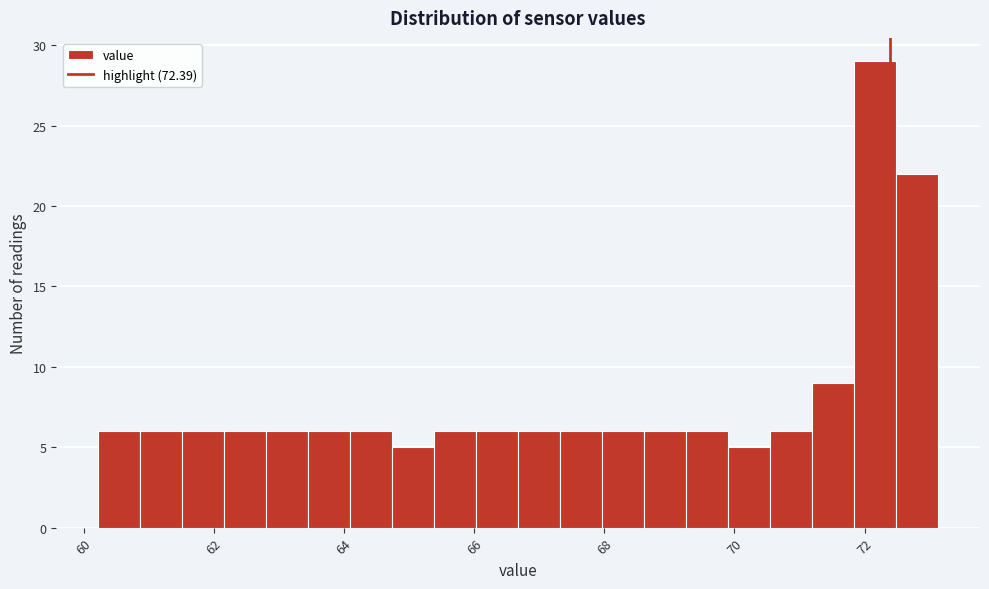

Read against the x-axis, roughly where is the centre of the tallest bar?

72.2